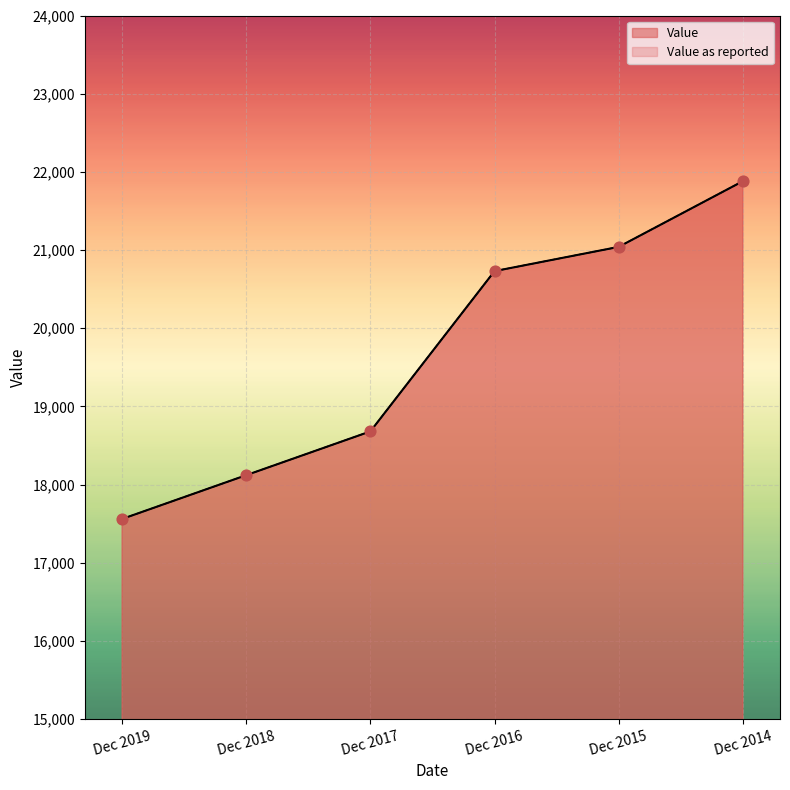

Which series has the largest total across all categories?

Value